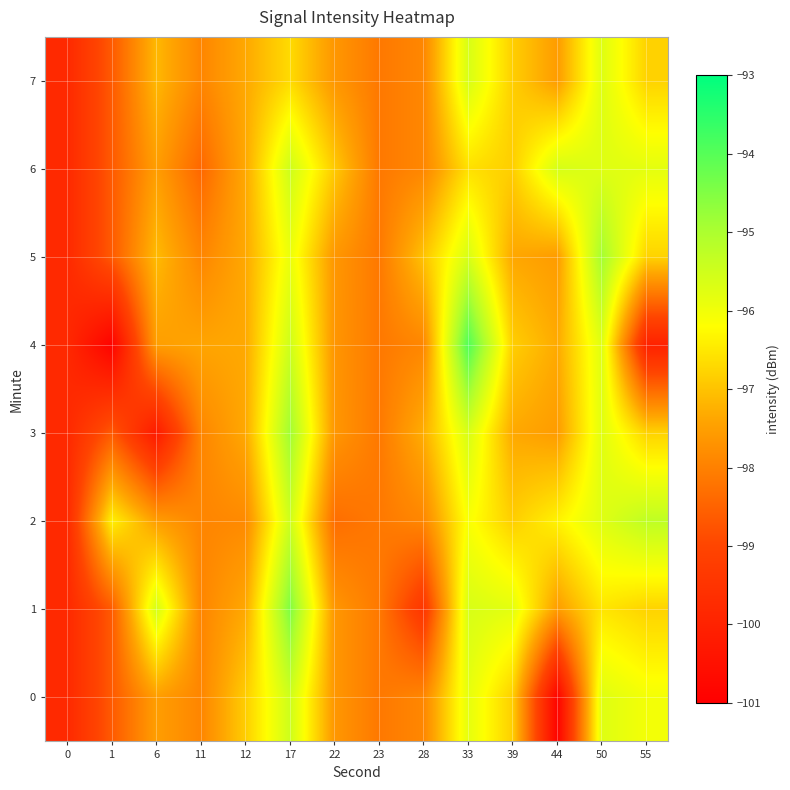

What is the total value across all series at 23?

-785.0